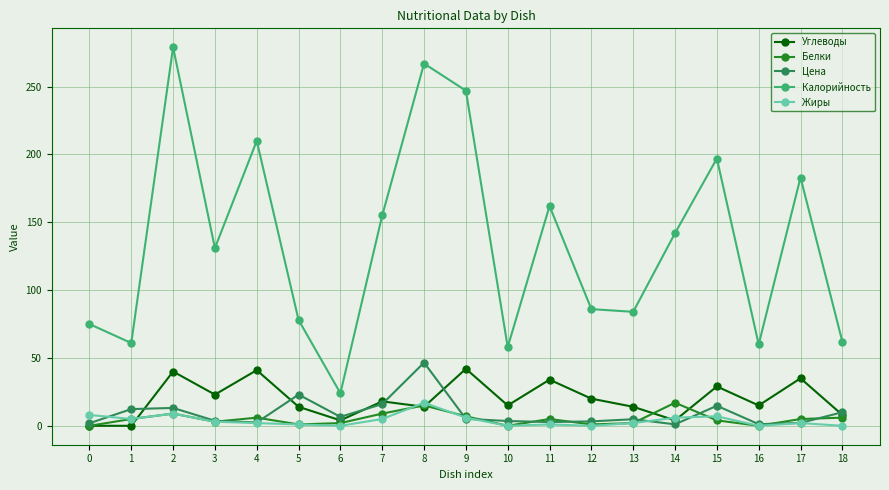

Is the value of Жиры at 4 greater than the value of Калорийность at 8?

No